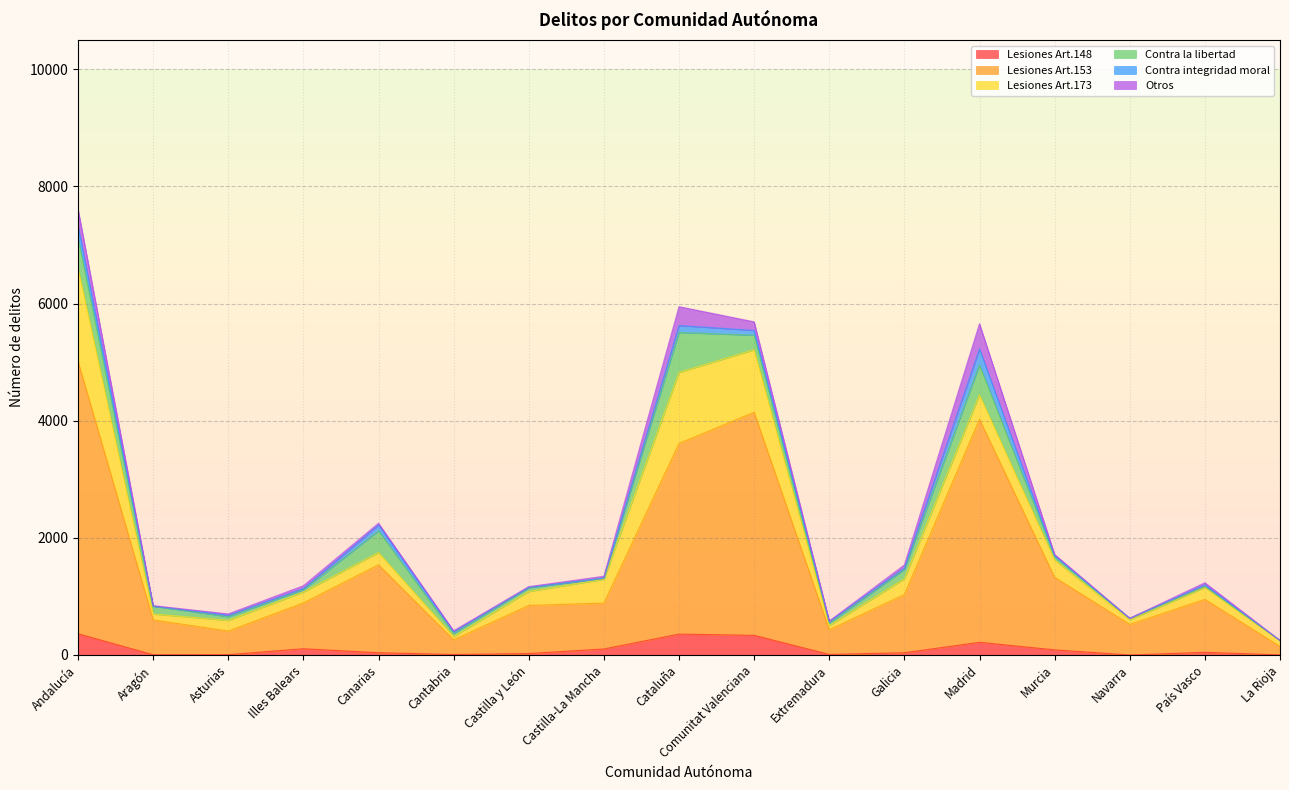

Which series has the widest spread of values?

Lesiones Art.153